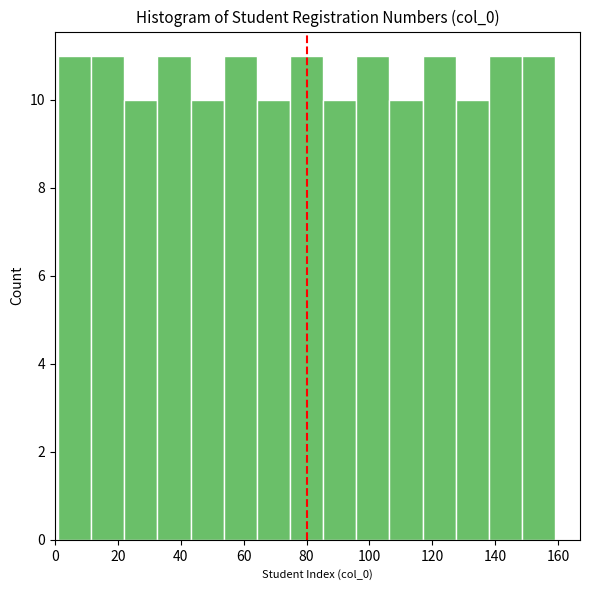

Reading left to right, list every bar in this chart as the range it spans on the x-axis followed by its height. Neither the bar edges nor the heights are printed on the chart, so give them approximately, as read against the axes.

2 to 12: 11
12 to 22: 11
22 to 32: 10
32 to 44: 11
44 to 54: 10
54 to 64: 11
64 to 74: 10
74 to 86: 11
86 to 96: 10
96 to 106: 11
106 to 116: 10
116 to 128: 11
128 to 138: 10
138 to 148: 11
148 to 160: 11